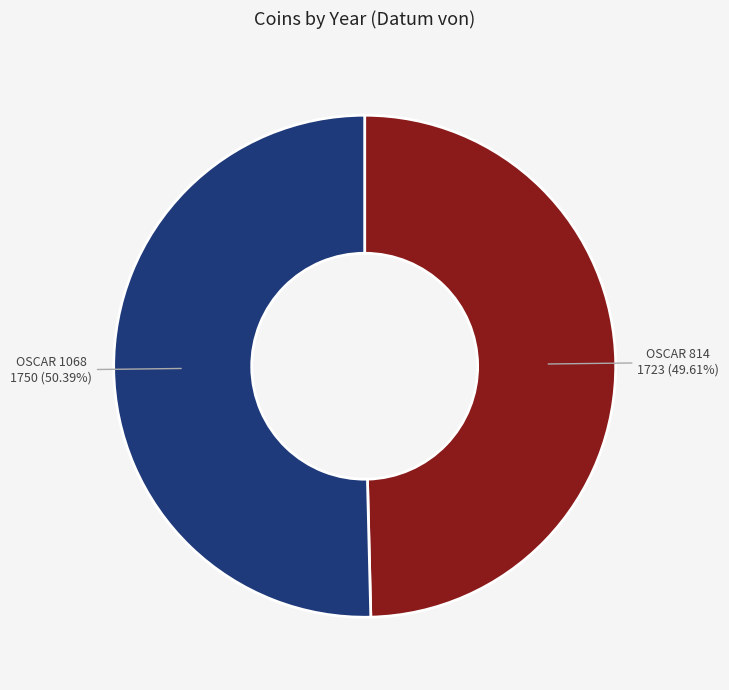

What percentage is the OSCAR 1068 slice, to the nearest percent?

50%